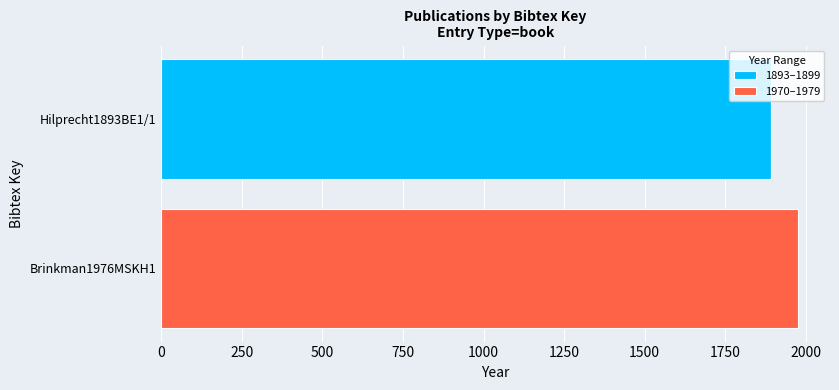

How many distinct data groups are displayed?

2